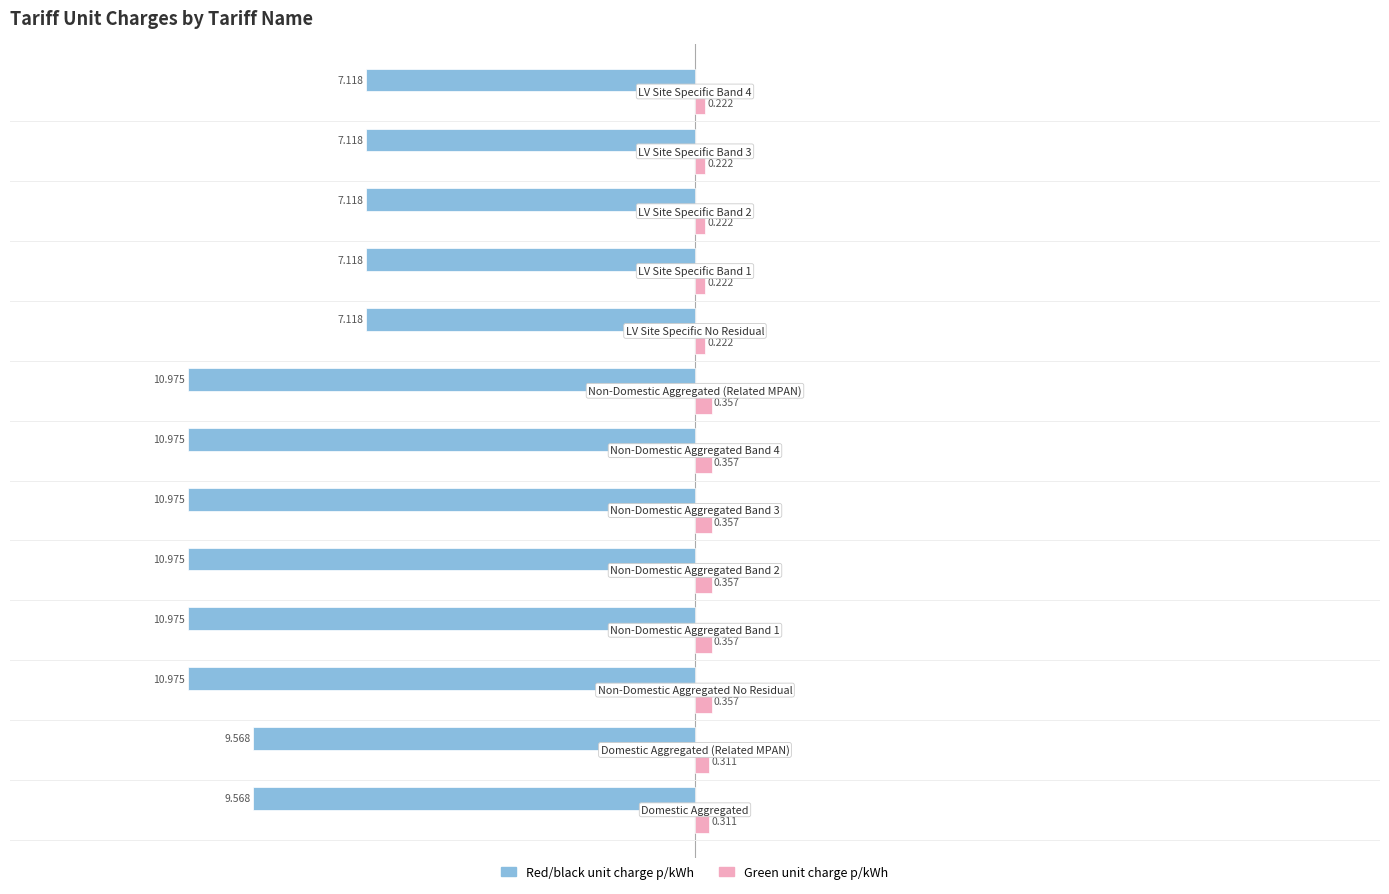

Which series has the largest total across all categories?

Green unit charge p/kWh